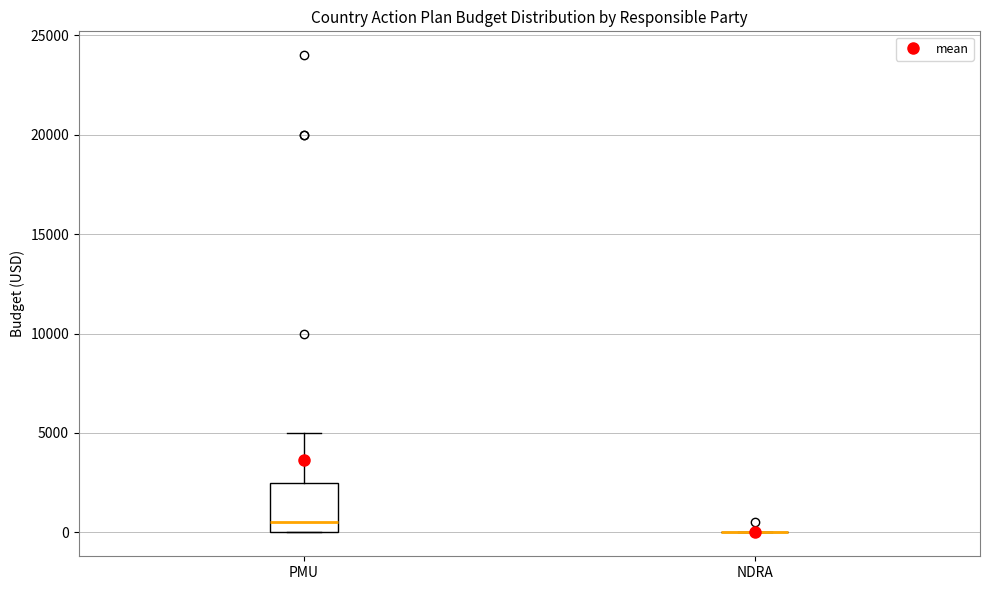

Reading left to right, read every box against the y-axis: the position of its median line, the range the box covers, and the ends of its whiskers. The values are not printed on the chart, so give them approximately, as read against the axis.

PMU: median 500, box 0 to 2500, whiskers 0 to 5000
NDRA: box collapsed to a line at 0, whiskers 0 to 0